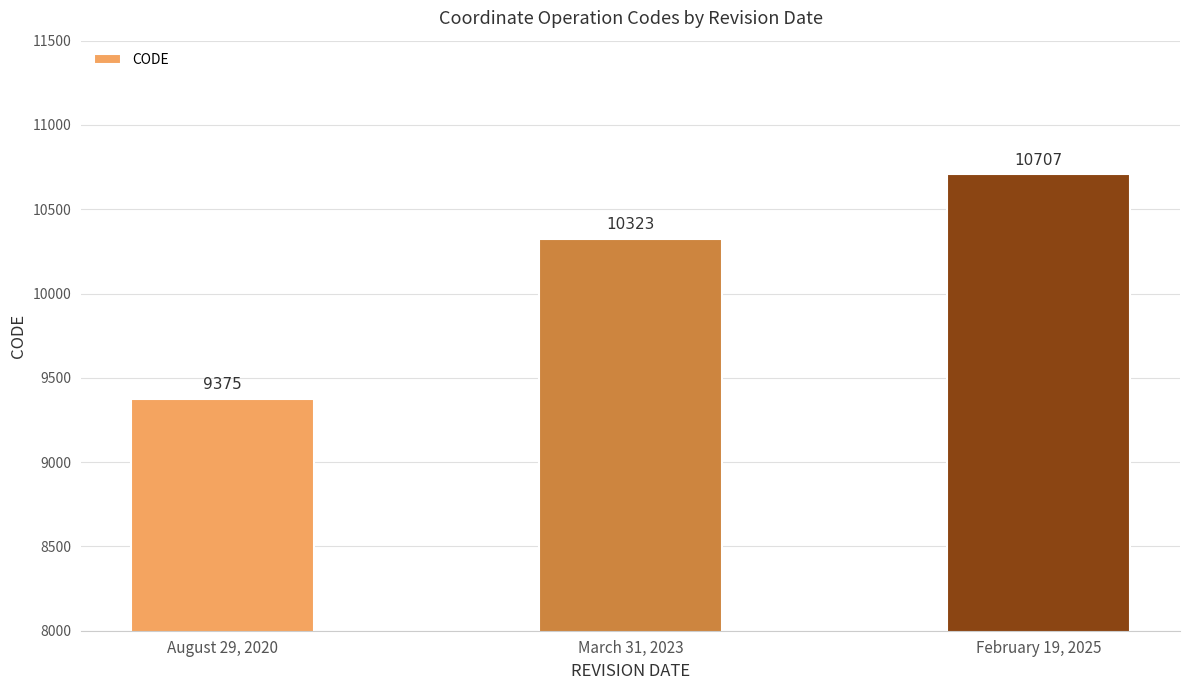

What is the difference between the maximum and minimum values?

1332